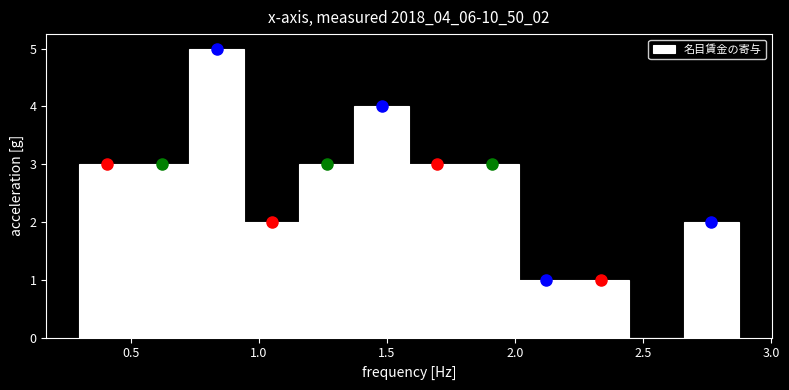

What is the height of the bar covering 1.60 to 1.80 on the x-axis? Neither the bar edges nor the heights are printed on the chart, so give them approximately, as read against the axes.

3